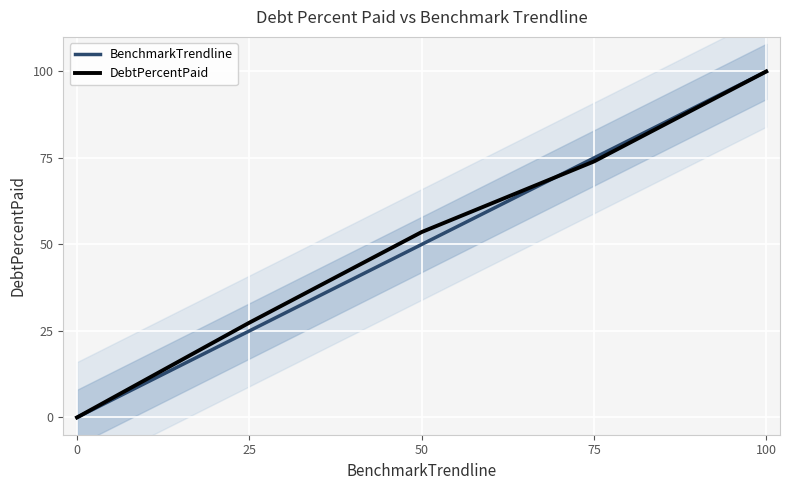

How many values in the DebtPercentPaid series exceed 53?

3